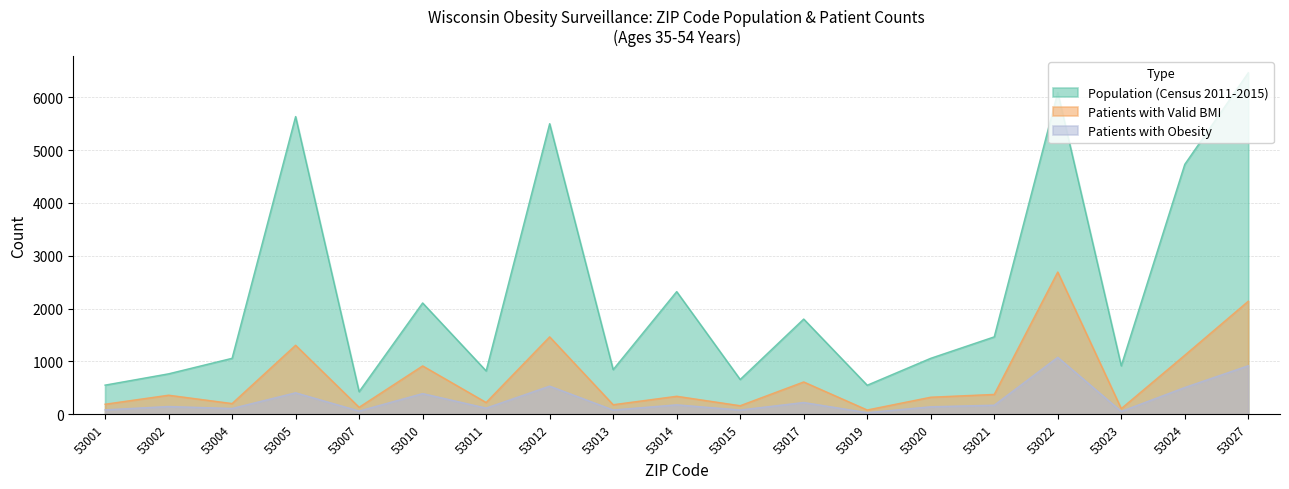

List the labels in order of Patients with Obesity value, largest first.

53022, 53027, 53012, 53024, 53005, 53010, 53017, 53014, 53021, 53002, 53020, 53011, 53004, 53001, 53013, 53015, 53007, 53023, 53019